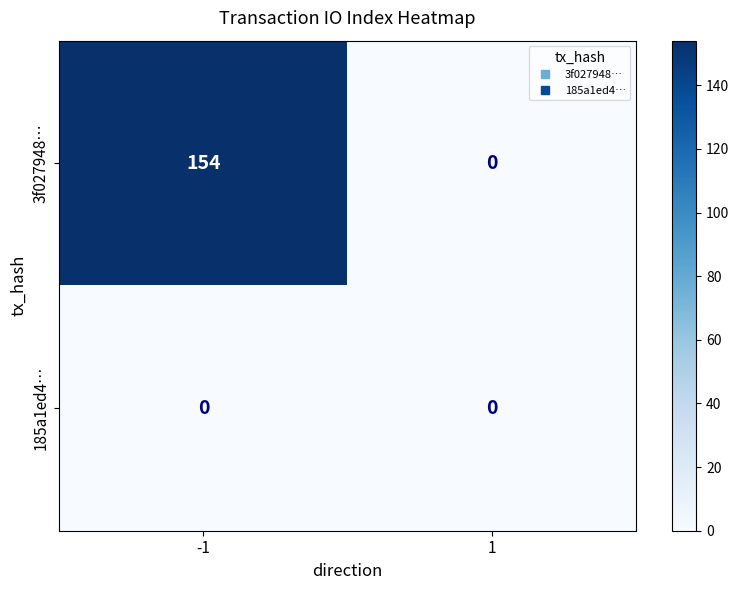

Which series changed the most between -1 and 1?

3f027948…